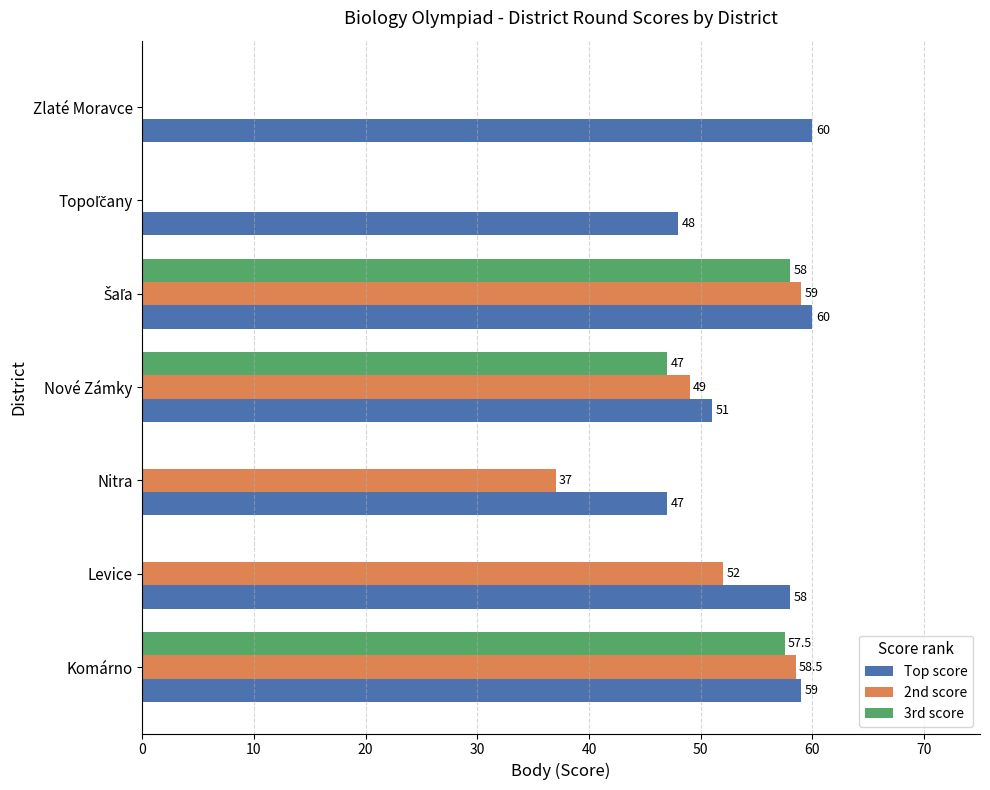

Between Levice and Zlaté Moravce, which series saw the biggest shift?

2nd score